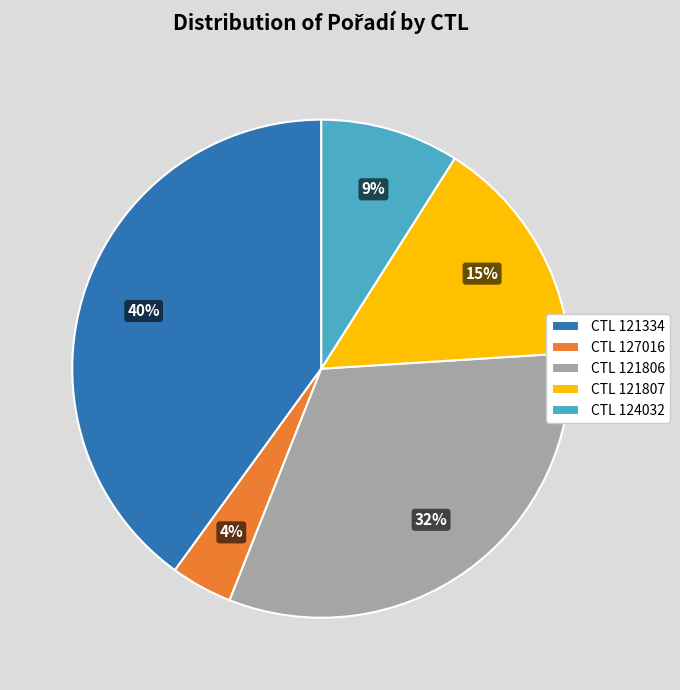

Do CTL 121334 and CTL 127016 together represent more than half of the pie?

No